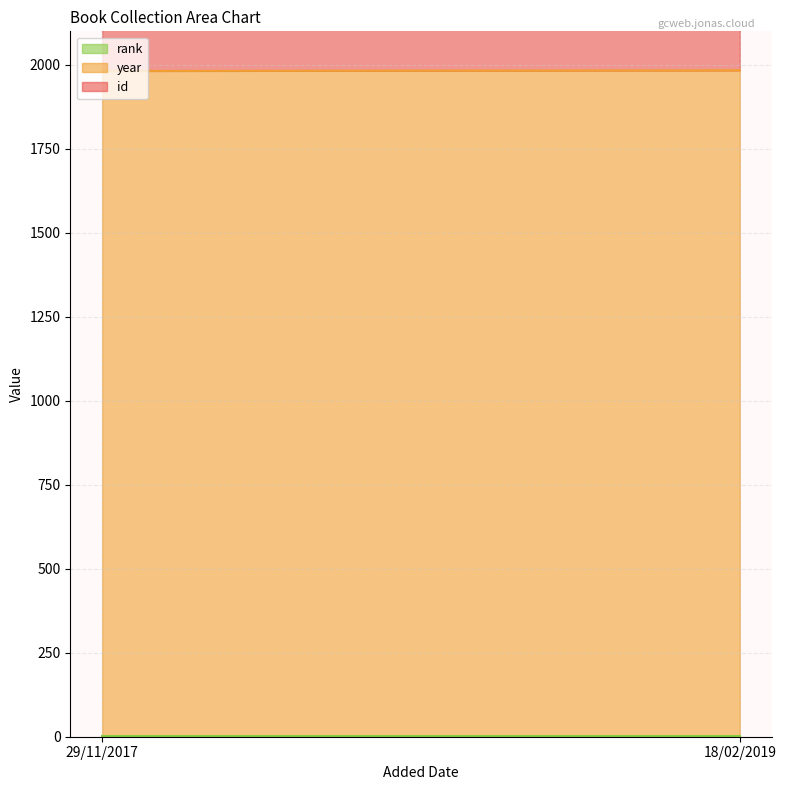

Is it true that rank equals 1 at 18/02/2019?

True